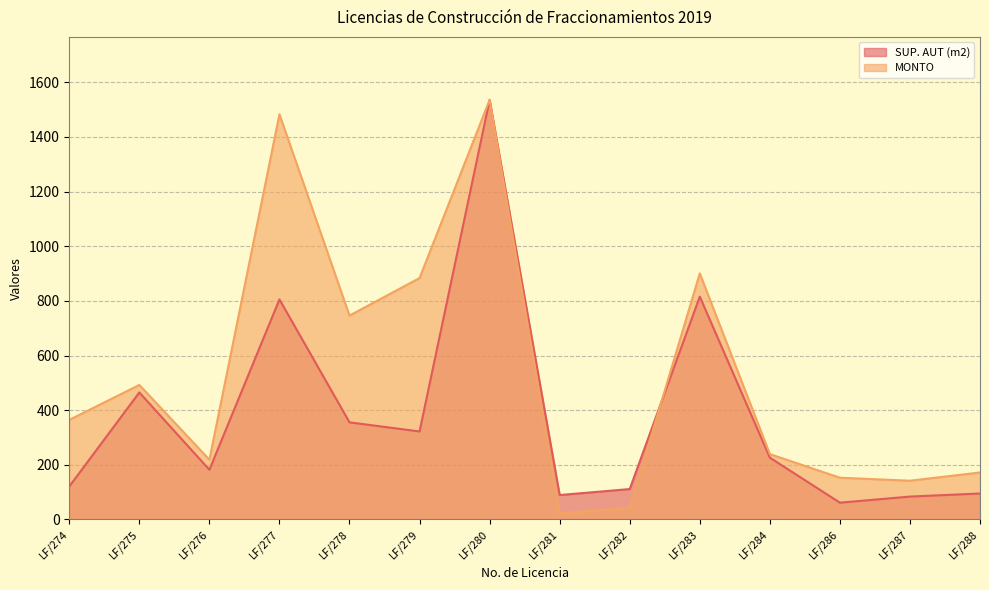

What is the sum of all SUP. AUT (m2) values?

5269.6